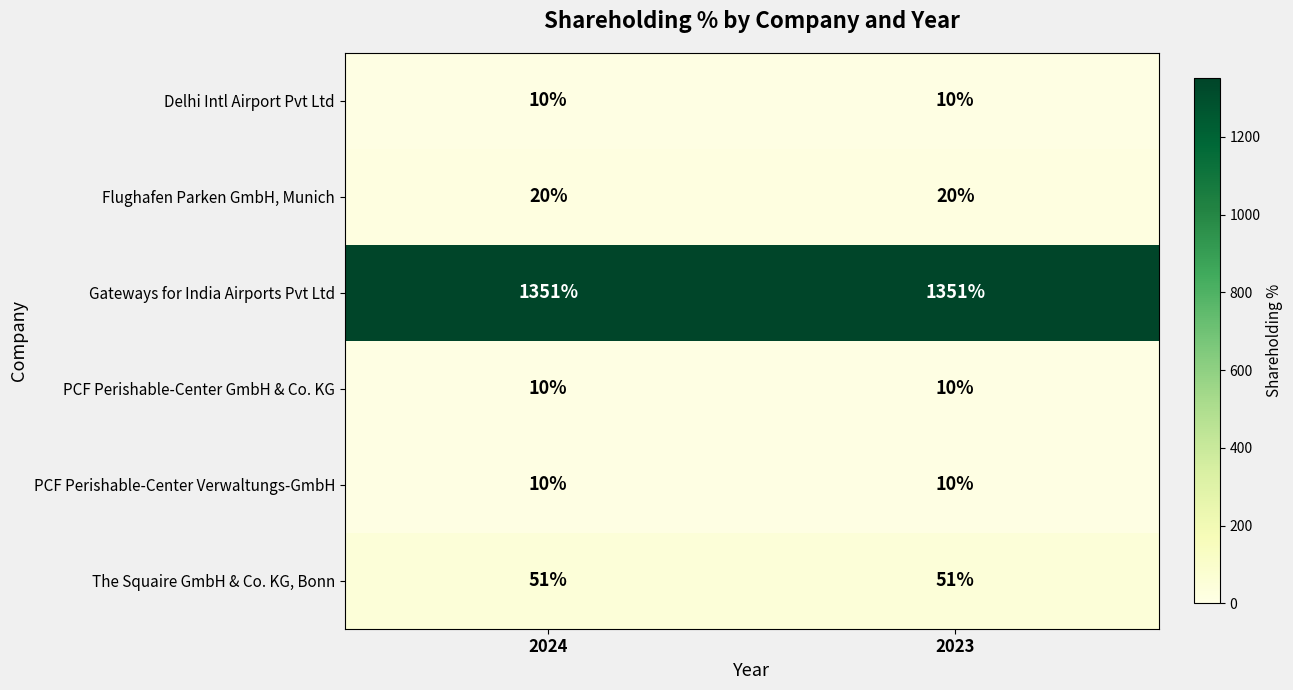

Reading left to right, extract all data points from this chart.

Delhi Intl Airport Pvt Ltd: 2024=10	2023=10
Flughafen Parken GmbH, Munich: 2024=20	2023=20
Gateways for India Airports Pvt Ltd: 2024=1351	2023=1351
PCF Perishable-Center GmbH & Co. KG: 2024=10	2023=10
PCF Perishable-Center Verwaltungs-GmbH: 2024=10	2023=10
The Squaire GmbH & Co. KG, Bonn: 2024=51	2023=51